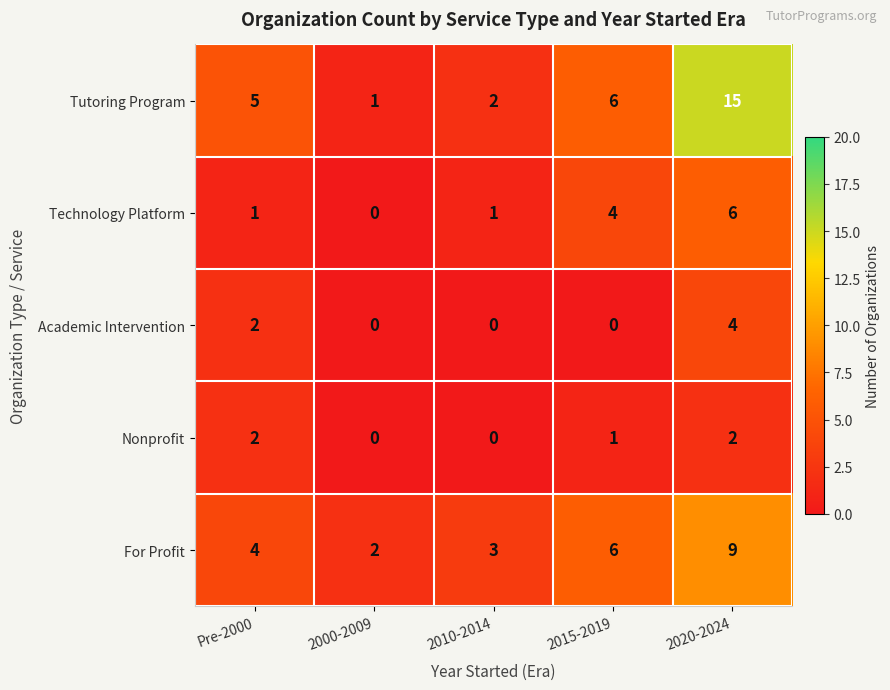

The value of Academic Intervention at 2015-2019 is 2. True or false?

False